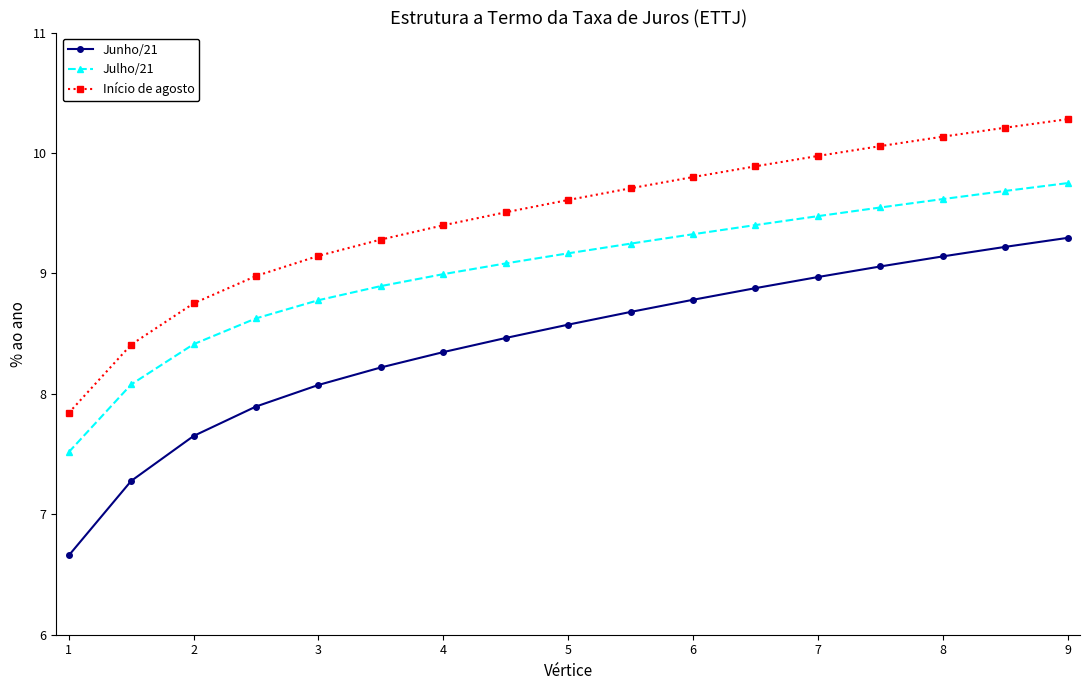

At how many categories does at least one series exceed 8?

16